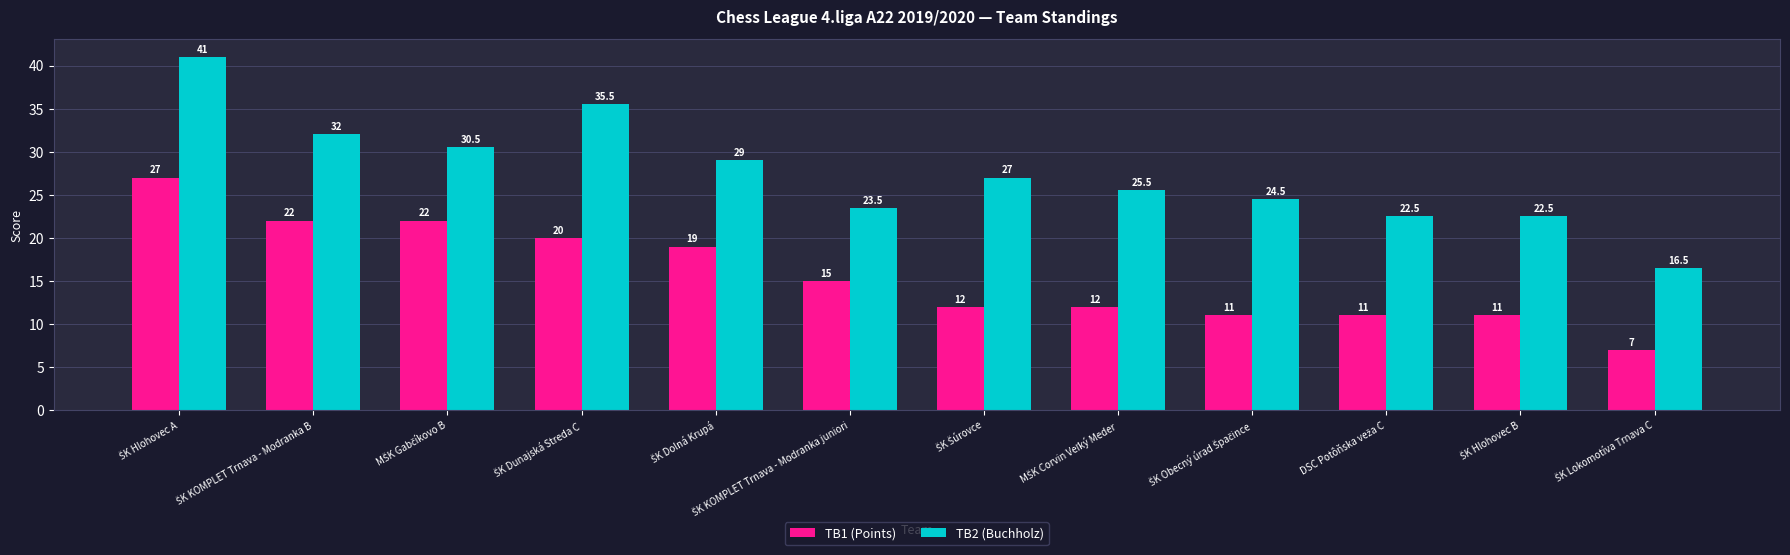

Which series has the largest total across all categories?

TB2 (Buchholz)